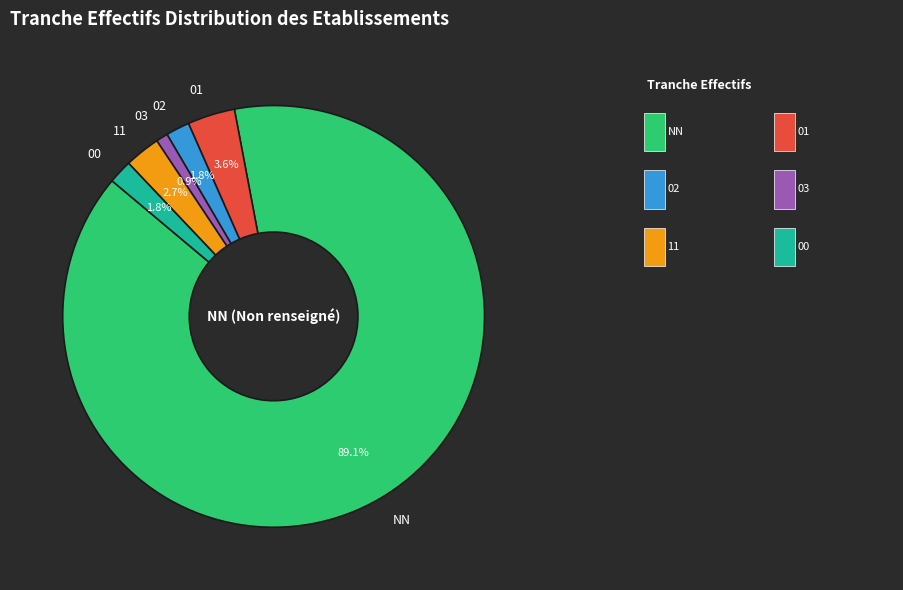

What portion of the pie excludes 01?

96.4%